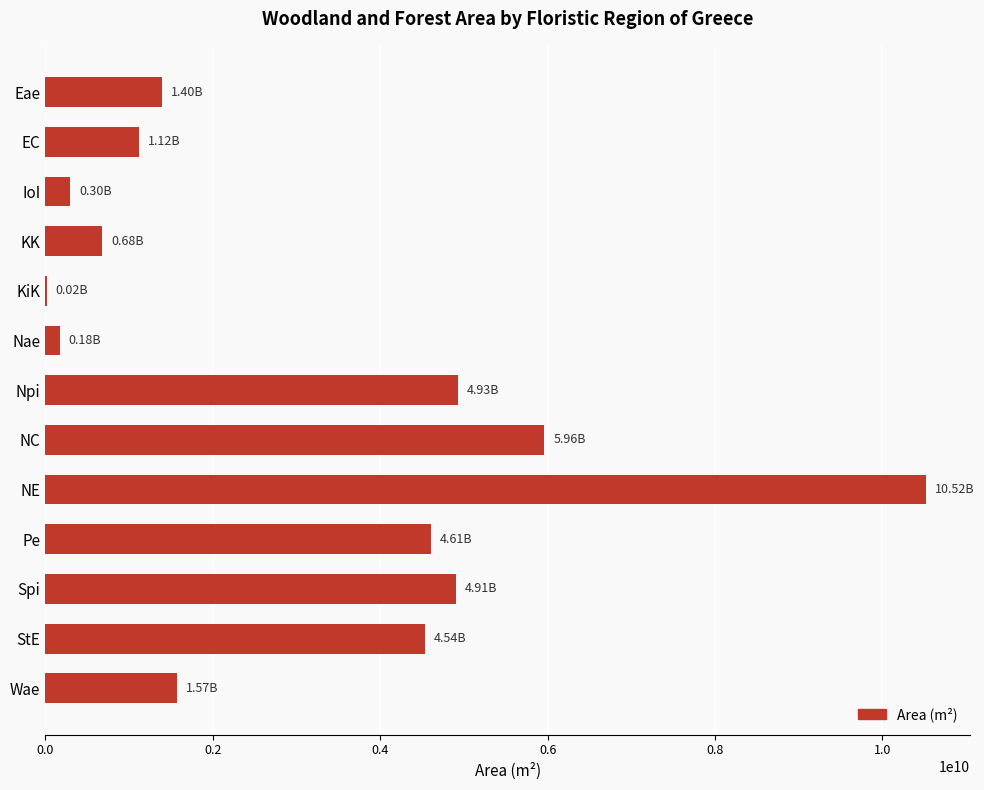

Between EC and KK, which is larger?

EC